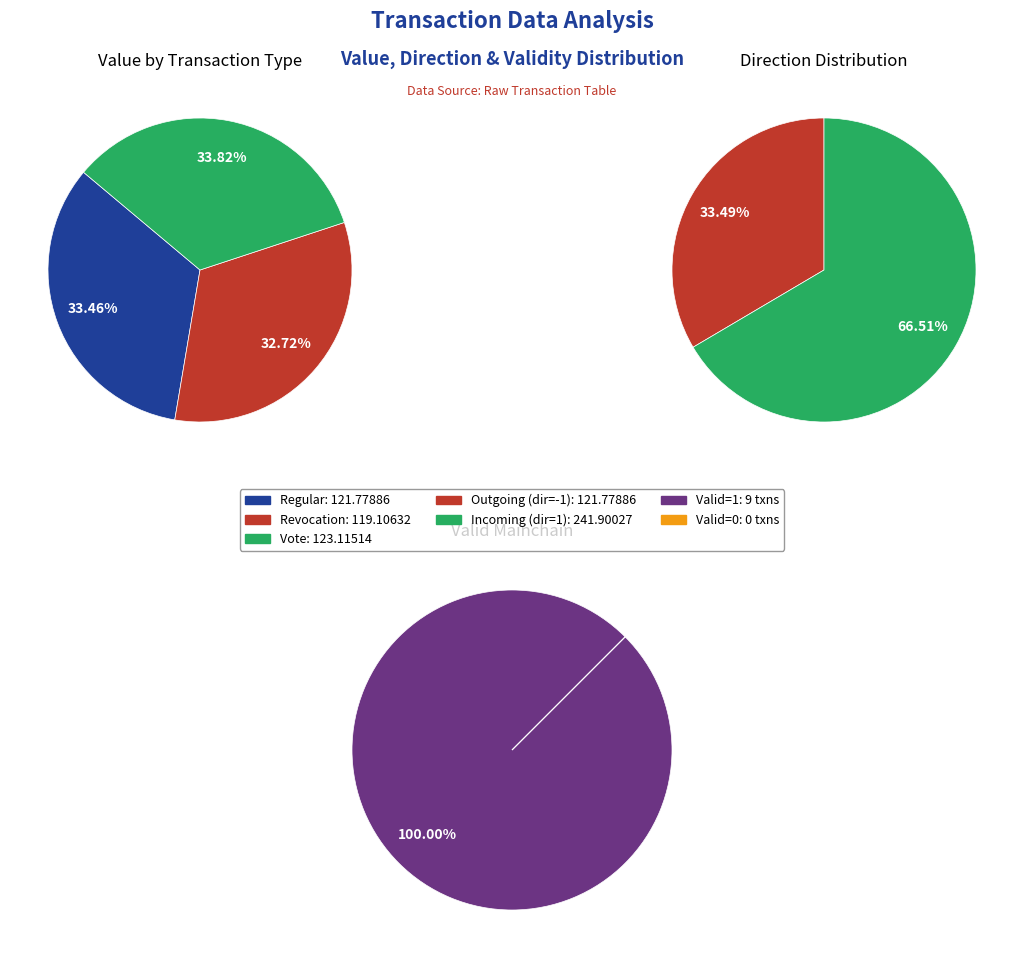

Does any single category account for the majority?

No